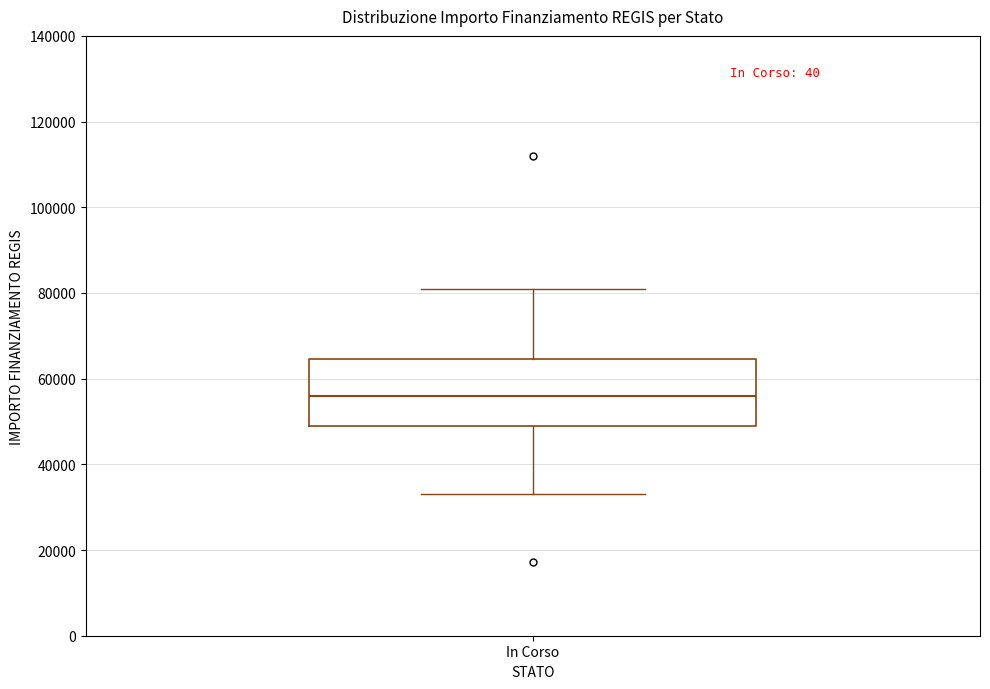

Read this box plot against the y-axis: the position of the median line, the range covered by the box, and the ends of both whiskers. The values are not printed on the chart, so give them approximately, as read against the axis.

median 56000, box 50000 to 64000, whiskers 32000 to 80000